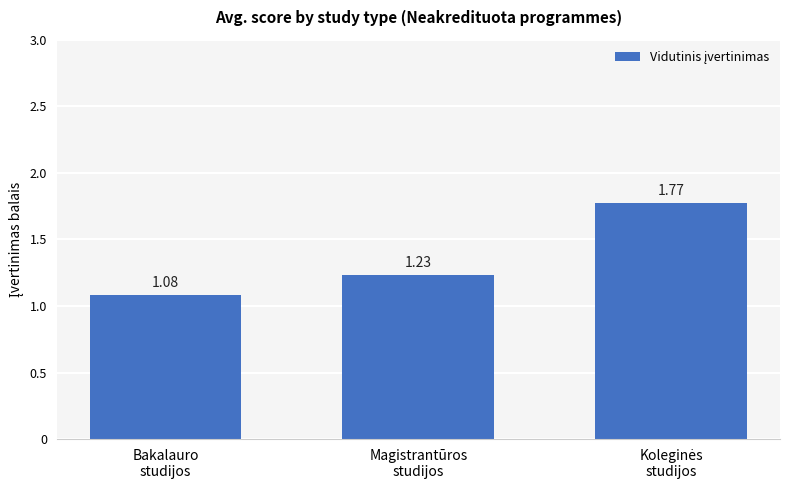

What is the difference between the maximum and minimum values?

0.7